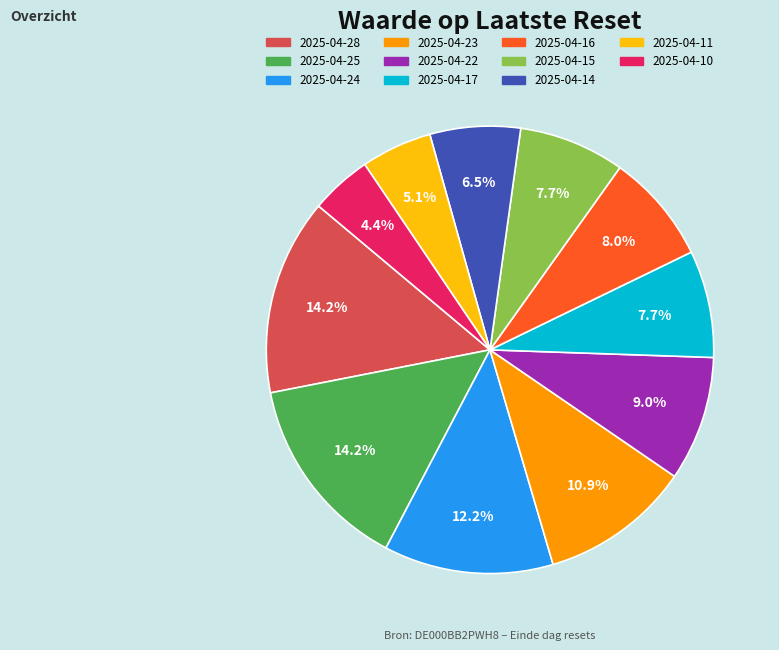

The 2025-04-11 slice represents 5% of the pie. True or false?

True